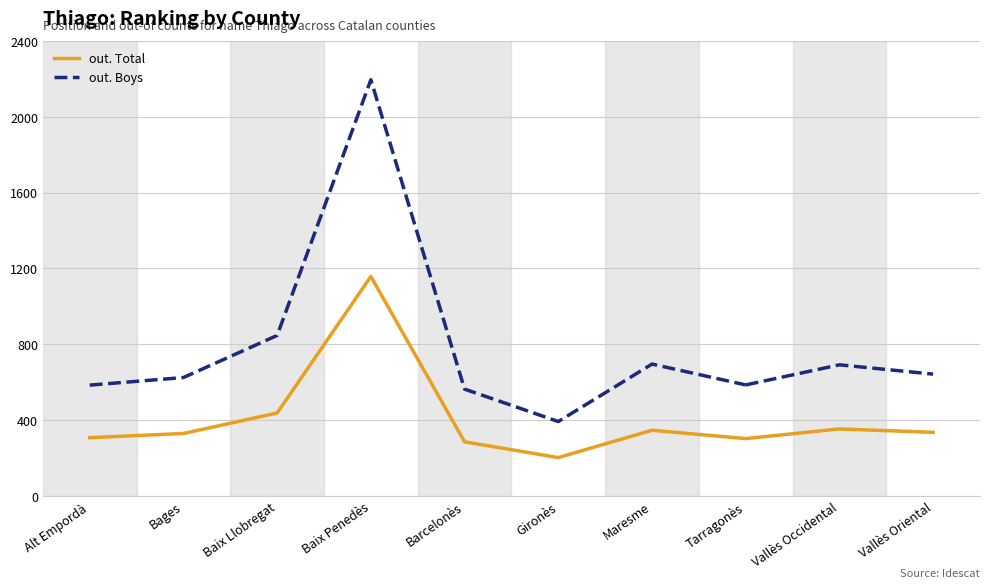

Which category has the lowest value across all series?

Gironès